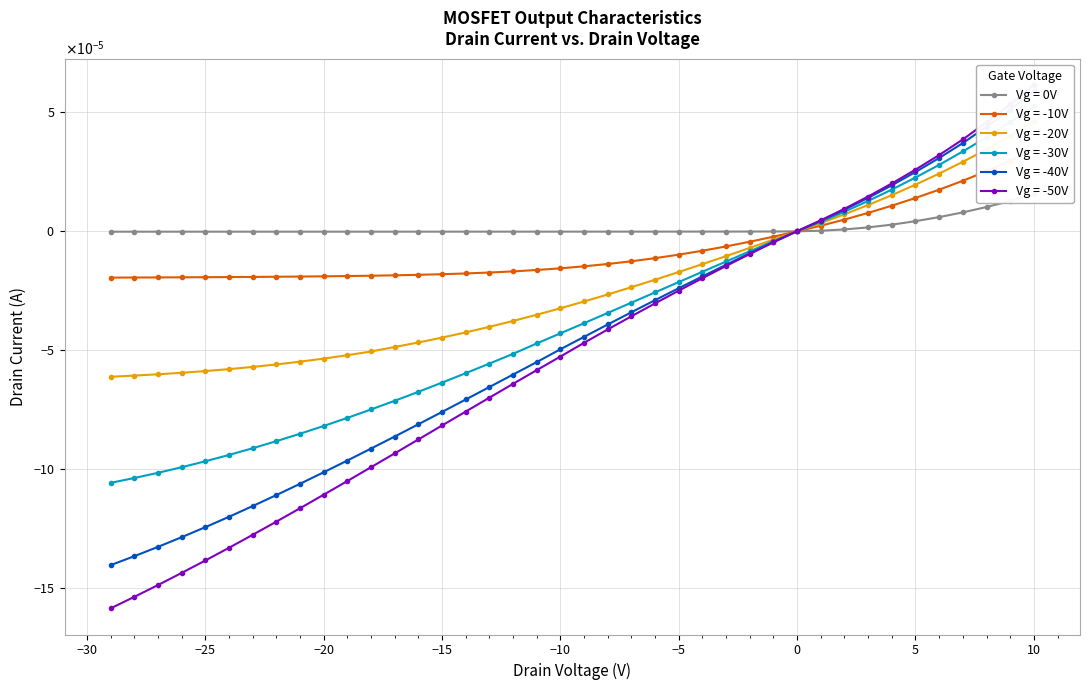

The Vg = 0V series shows -0.0 at 21. True or false?

False